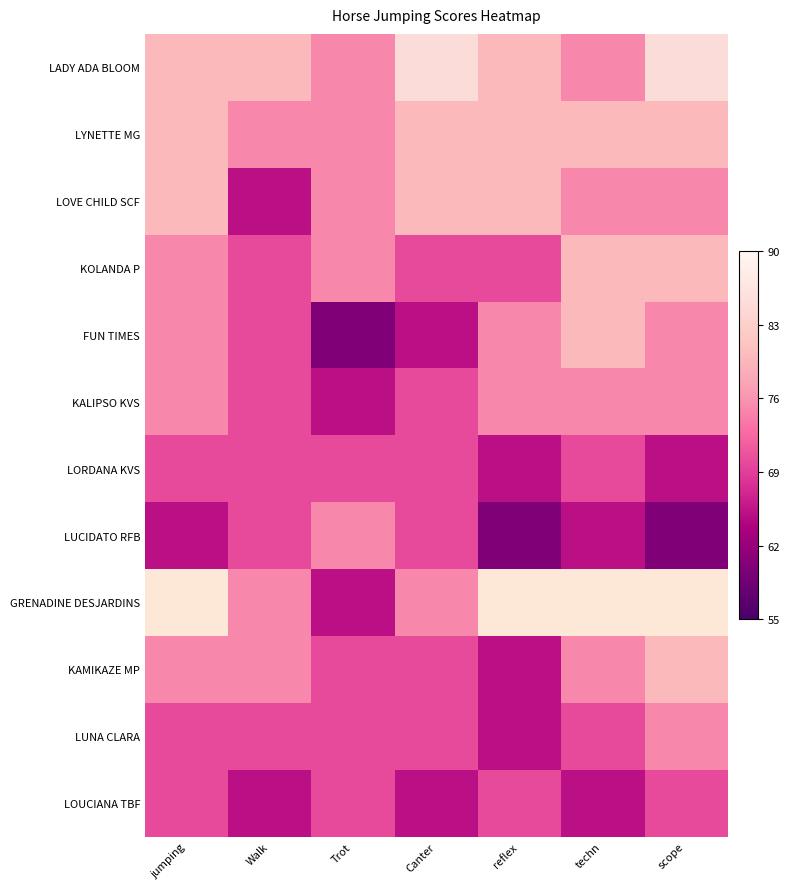

Is it true that KAMIKAZE MP equals 70.0 at Canter?

True